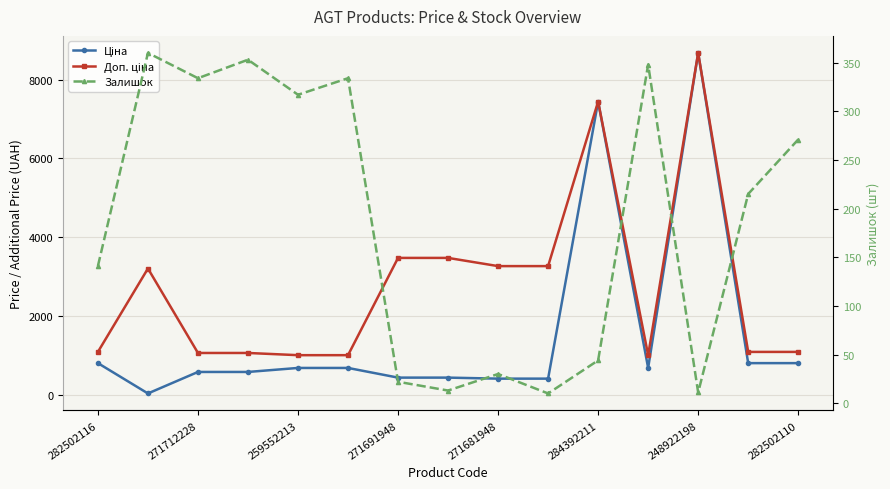

Reading left to right, list all the values displayed in this chart.

Ціна: 802.1	32.0	578.1	578.1	679.8	679.8	434.3	434.3	408.2	408.2	7444.6	679.8	8679.5	802.1	802.1
Доп. ціна: 1087.0	3205.0	1060.0	1060.0	1004.1	1004.1	3474.1	3474.1	3265.8	3265.8	7444.6	1004.1	8679.5	1087.0	1087.0
Залишок: 141.0	360.0	334.0	353.0	317.0	334.0	22.0	13.0	30.0	10.0	44.0	348.0	11.0	215.0	271.0